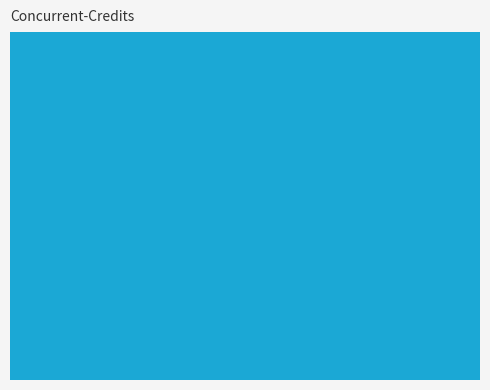

Are the bars horizontal?

No